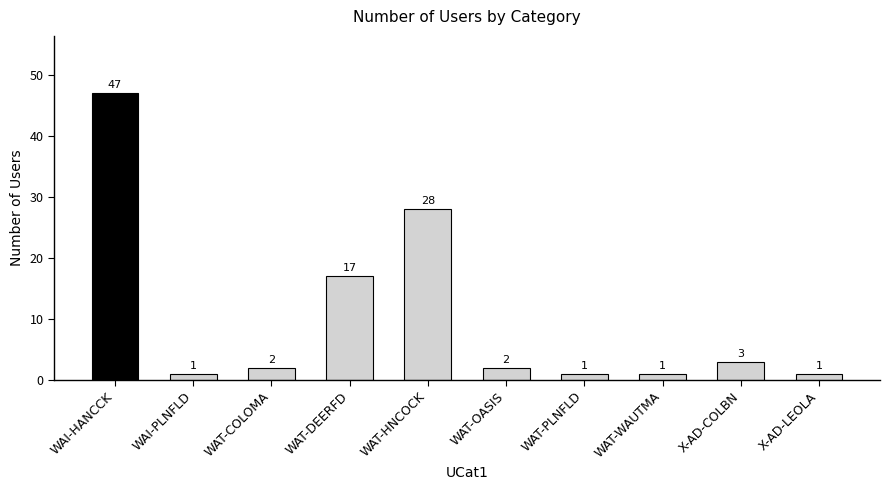

Reading left to right, transcribe all the data shown in this chart.

47	1	2	17	28	2	1	1	3	1